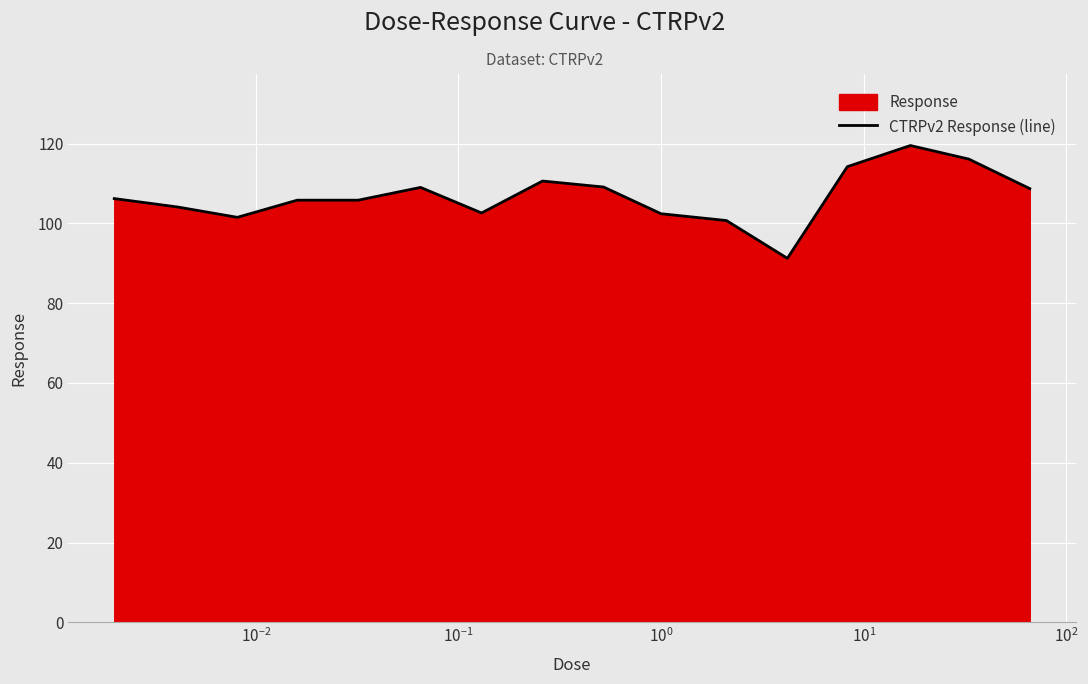

What is the minimum value shown in the chart?

91.2